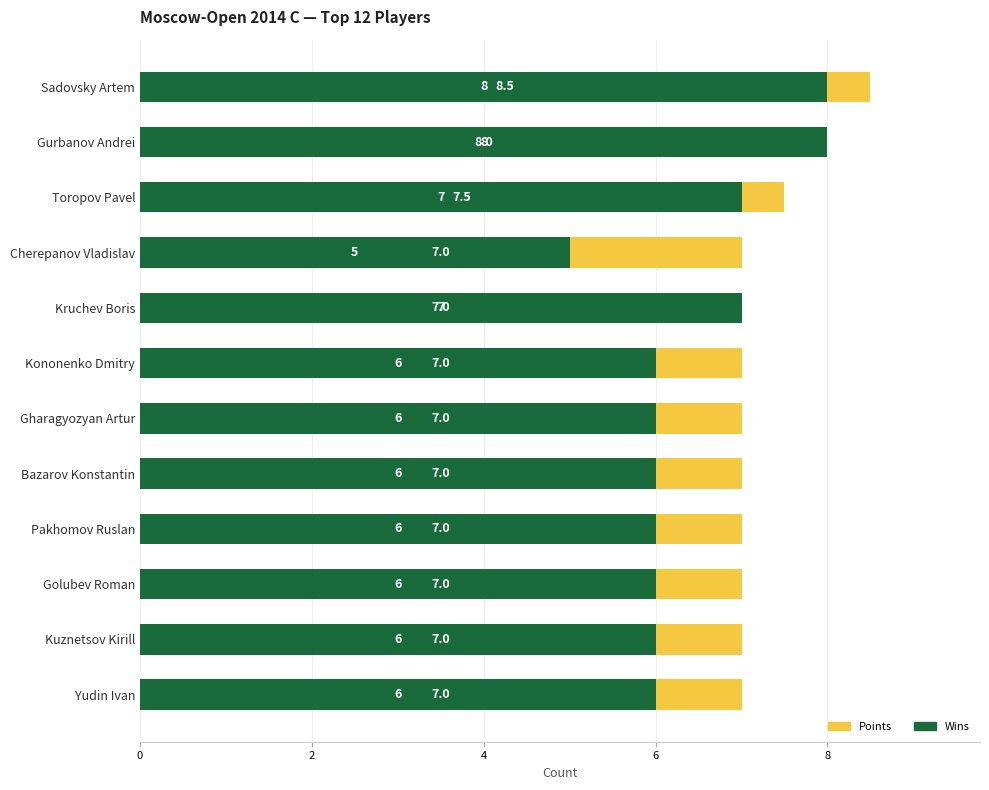

The Points series shows 4.0 at Kononenko Dmitry. True or false?

False